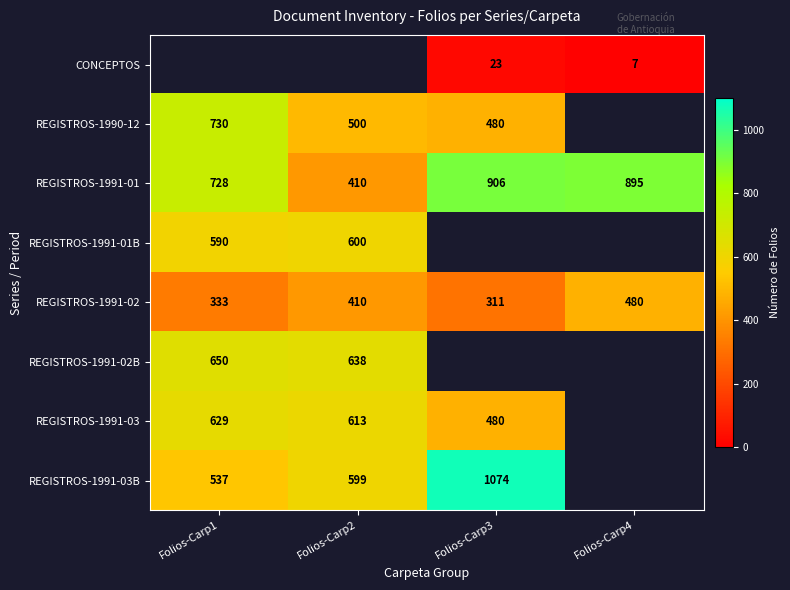

What is the greatest value displayed?

1074.0